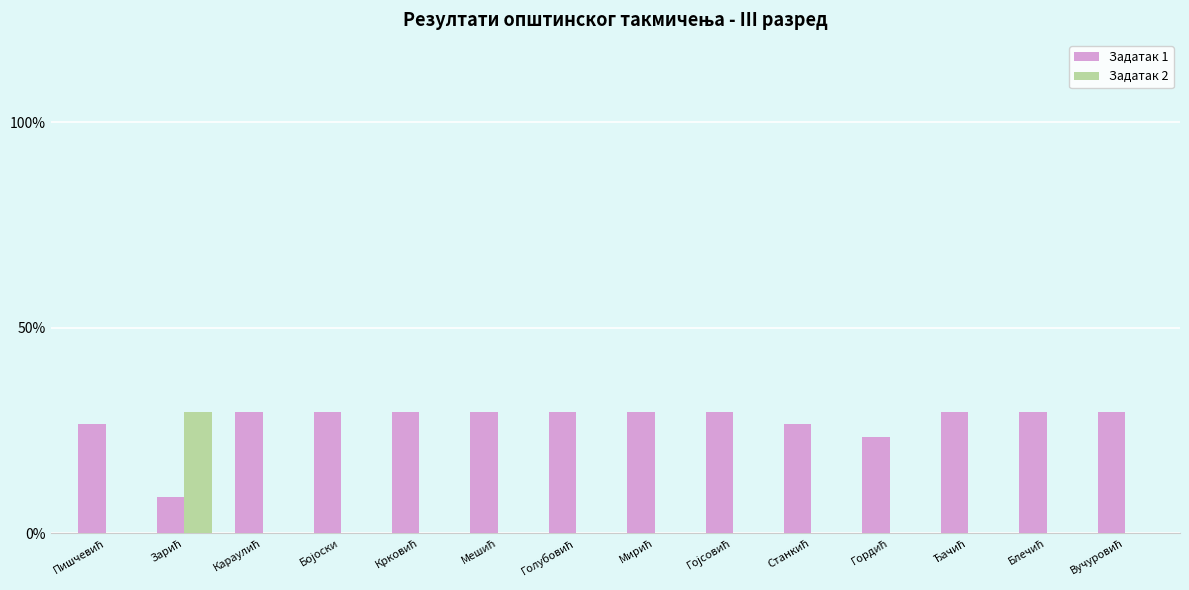

Does the chart contain stacked bars?

No